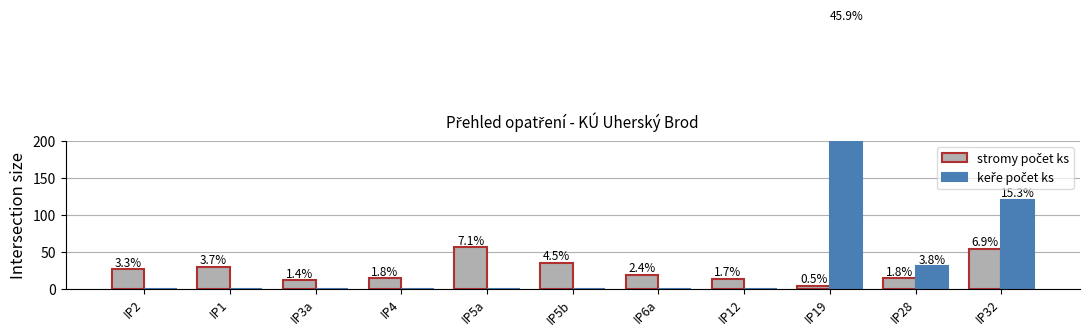

Reading left to right, extract all data points from this chart.

stromy počet ks: 26	29	11	14	56	35	19	13	4	14	54
keře počet ks: 0	0	0	0	0	0	0	0	360	30	120